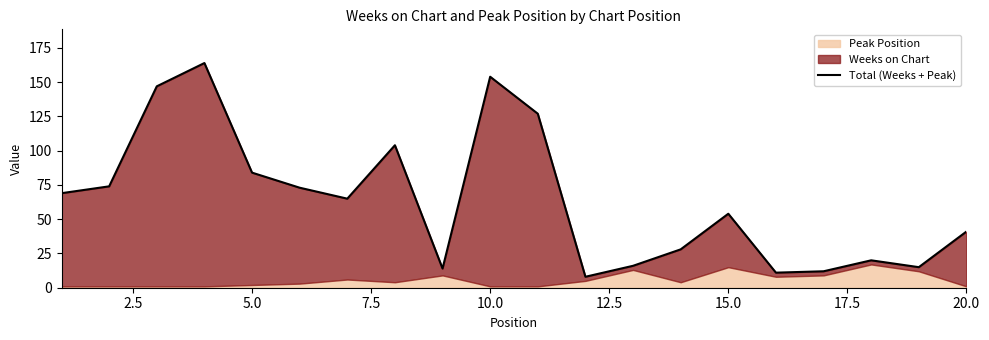

What is the value of the 14th point from the left?

28